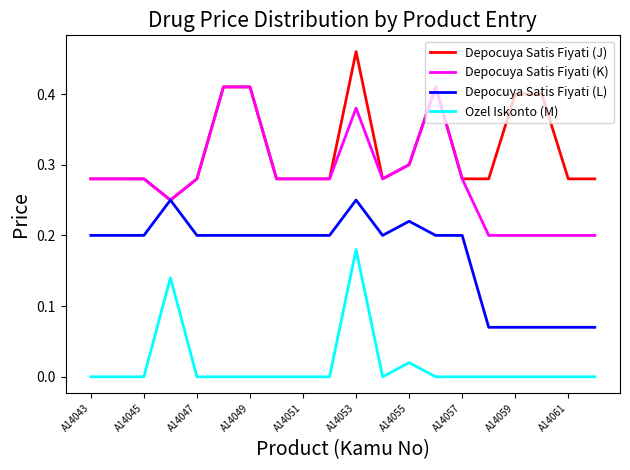

List the series in order of their peak value, lowest first.

Ozel Iskonto (M), Depocuya Satis Fiyati (L), Depocuya Satis Fiyati (K), Depocuya Satis Fiyati (J)